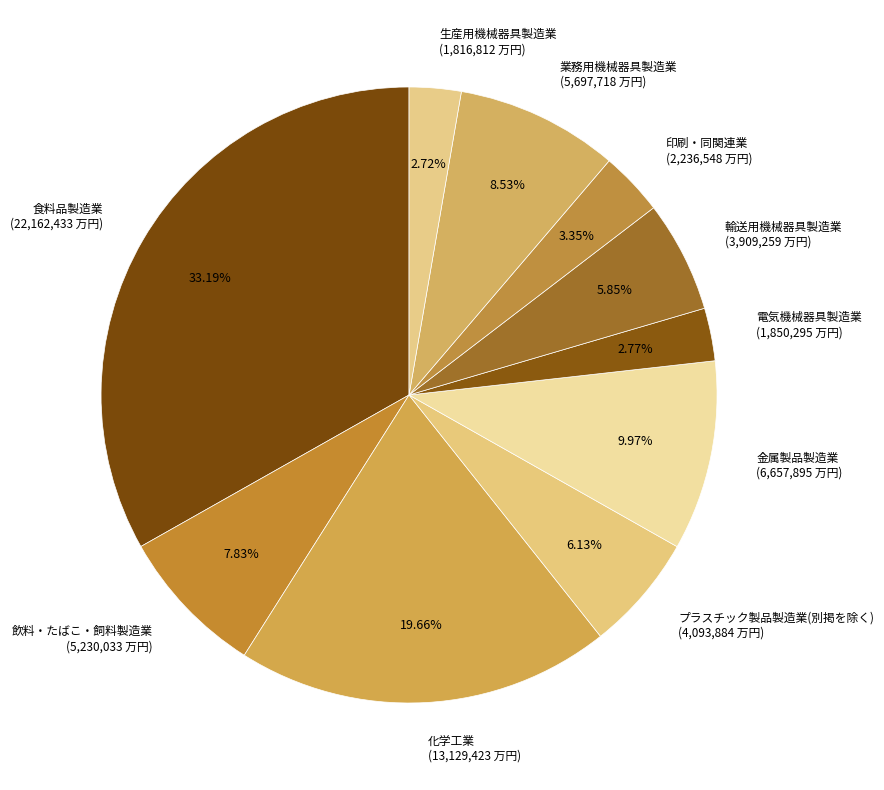

Is there a majority slice in this chart?

No